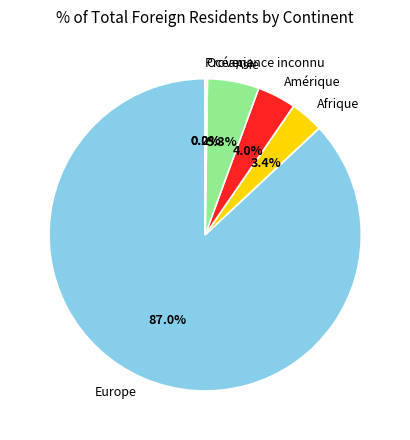

The Afrique slice represents 3% of the pie. True or false?

True